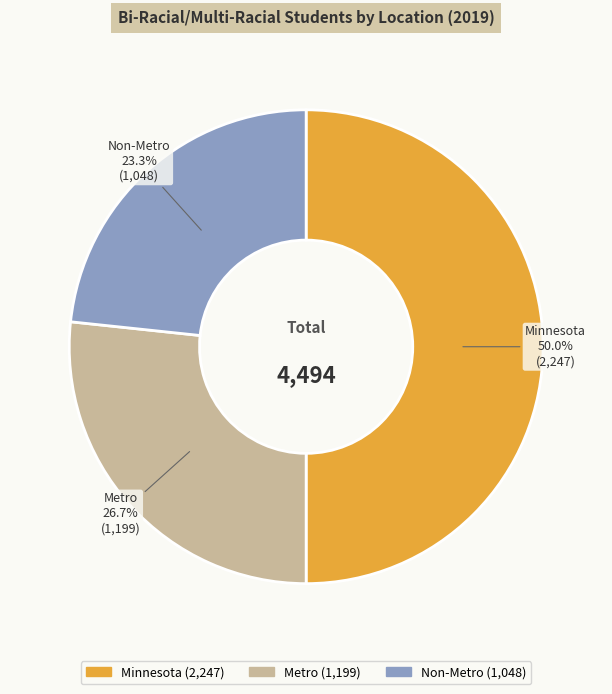

Does Metro represent more than half of the total?

No